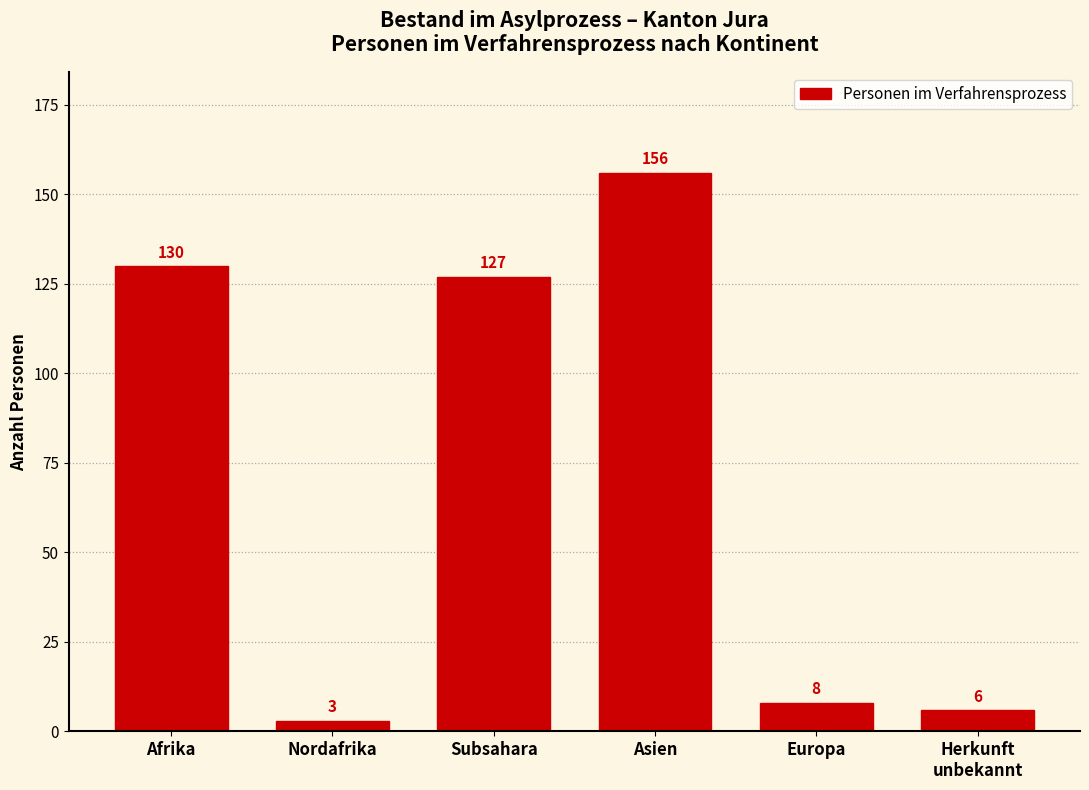

Reading right to left, list all the values displayed in this chart.

6	8	156	127	3	130